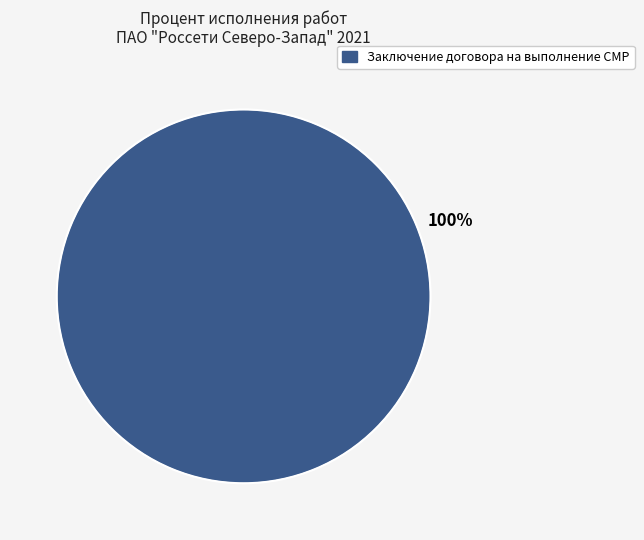

Is there any slice that represents more than half of the pie?

Yes